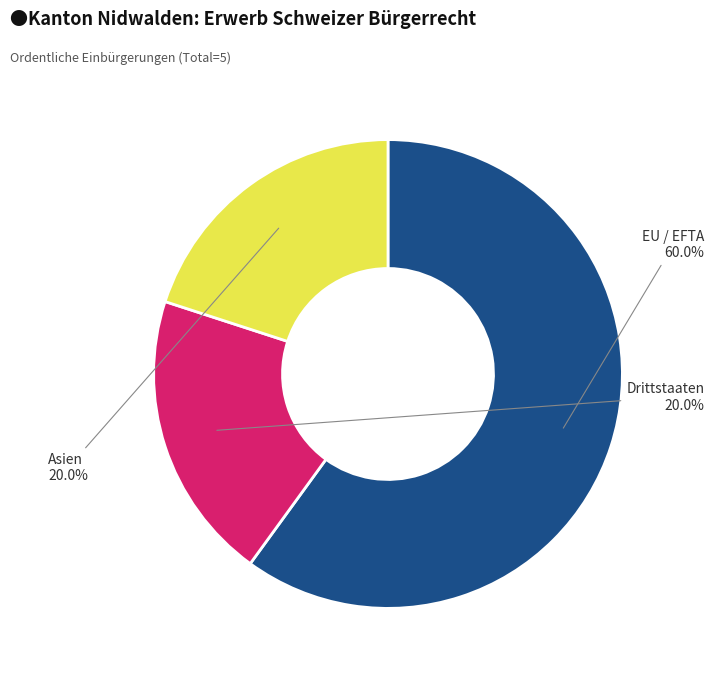

How many segments does this pie chart have?

3